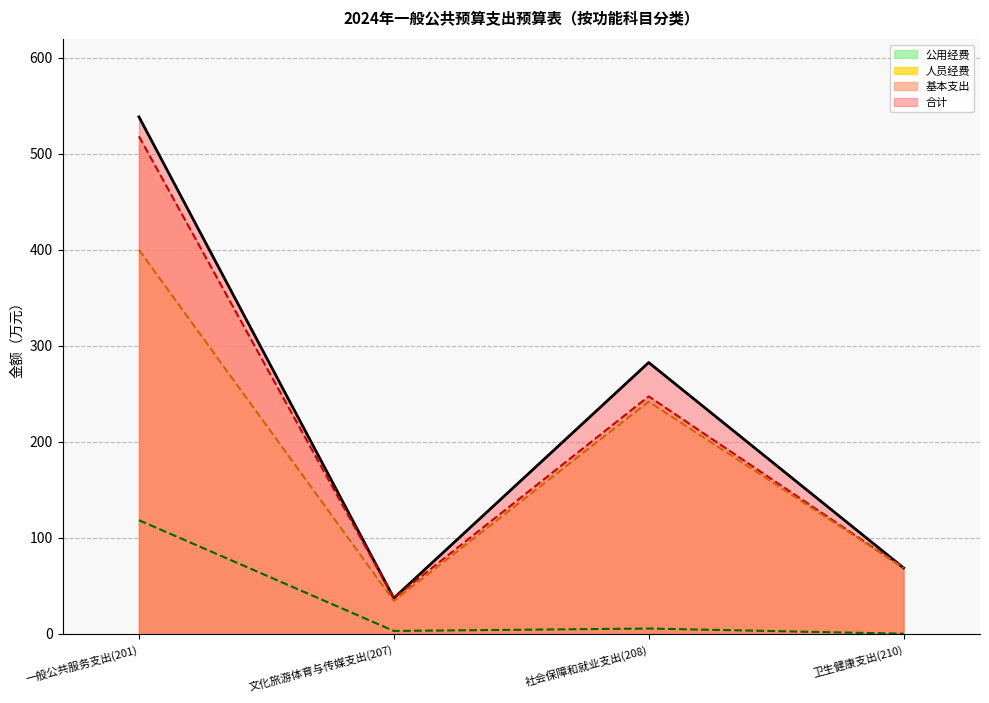

What is the approximate value of 基本支出 at 社会保障和就业支出(208)?

247.2